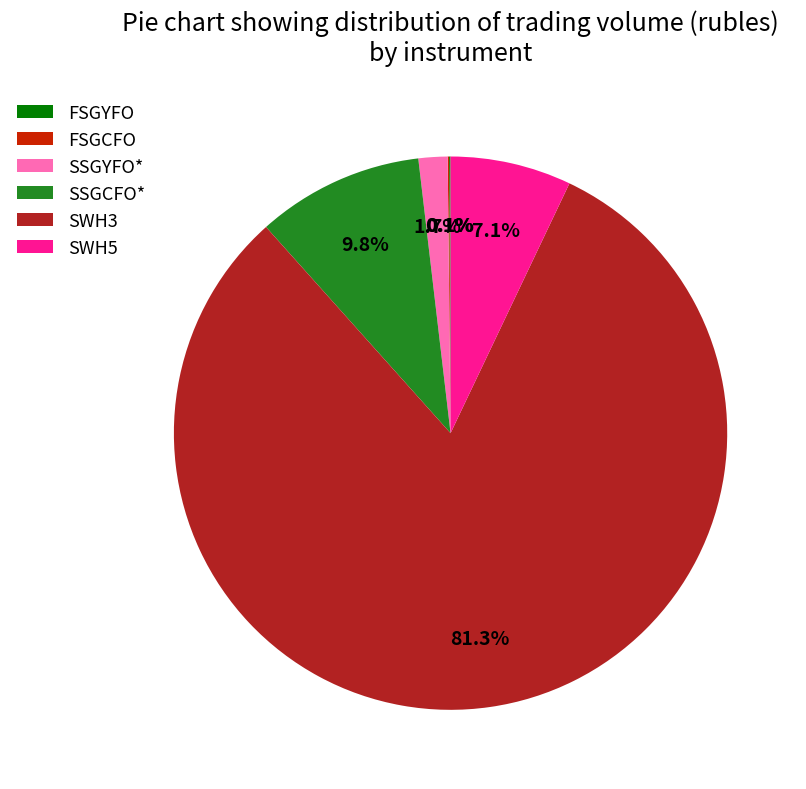

True or false: SWH5 accounts for 17% of the total.

False